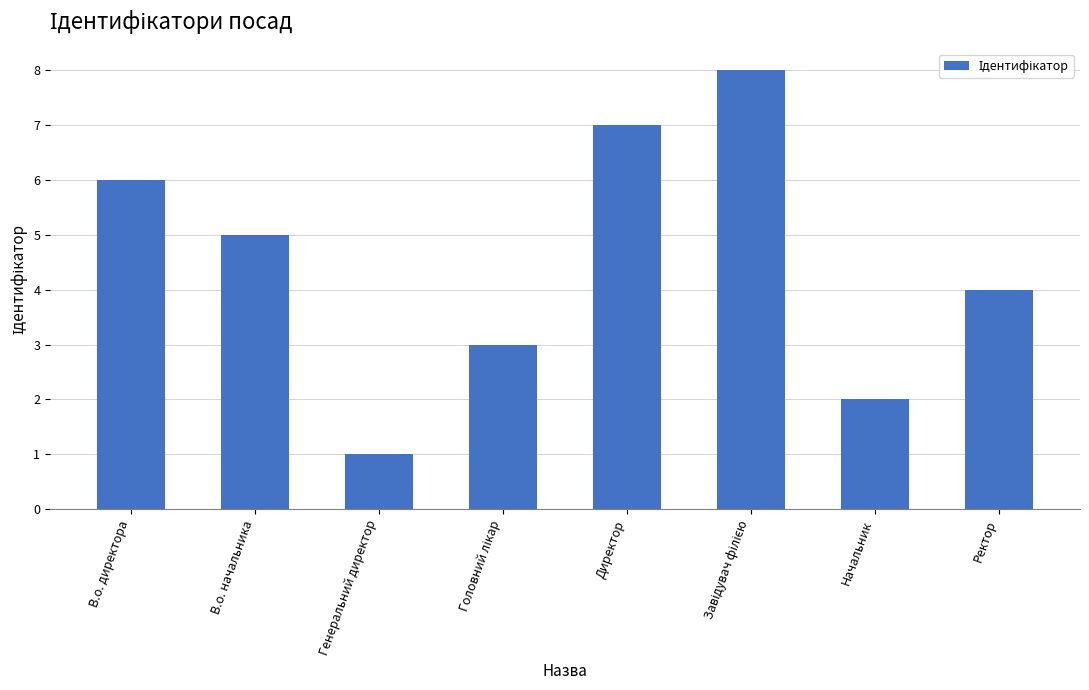

What is the difference between the values at Ректор and В.о. директора?

2